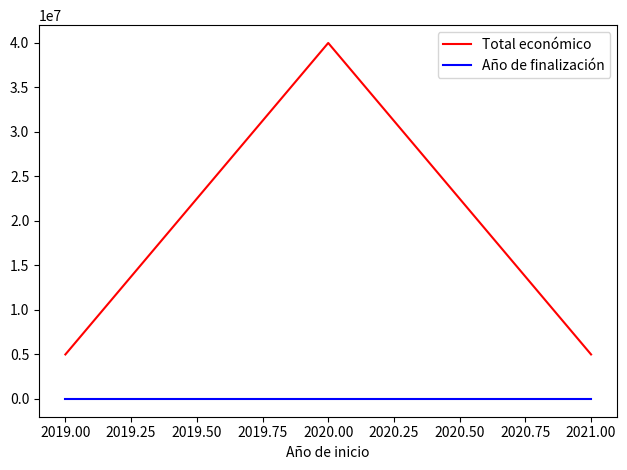

What is the average value of the Total económico series?

16666309